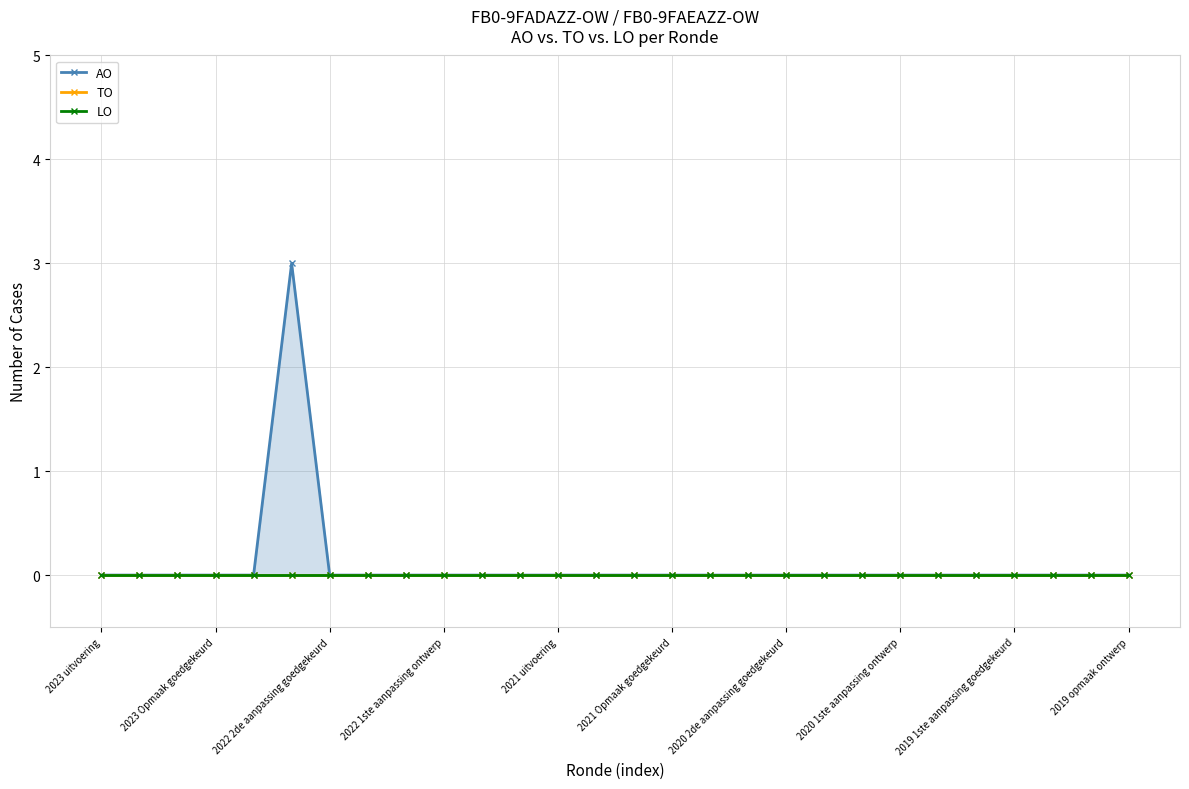

How many categories are shown in the chart?

28